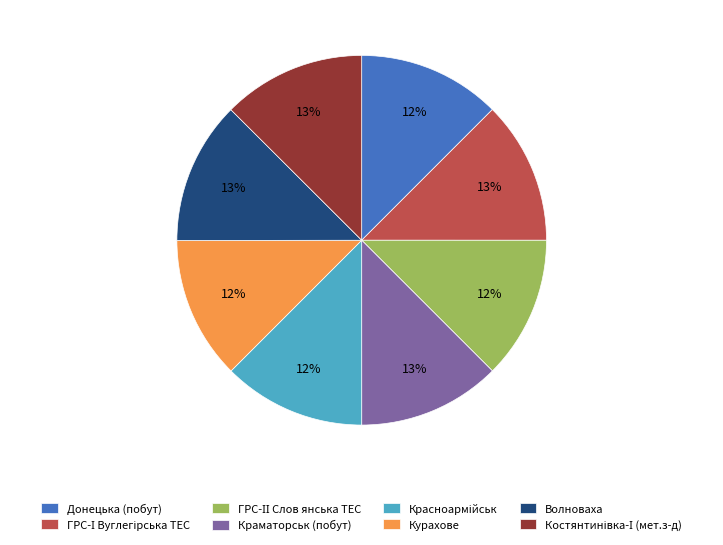

To the nearest percent, what portion does Курахове represent?

12%